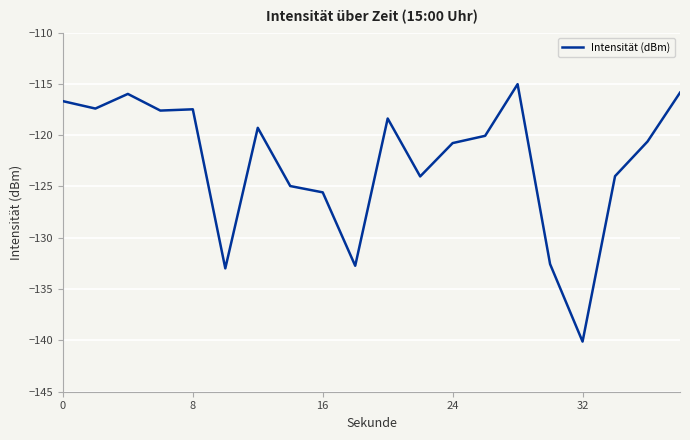

What is the difference between the maximum and minimum values?

25.1